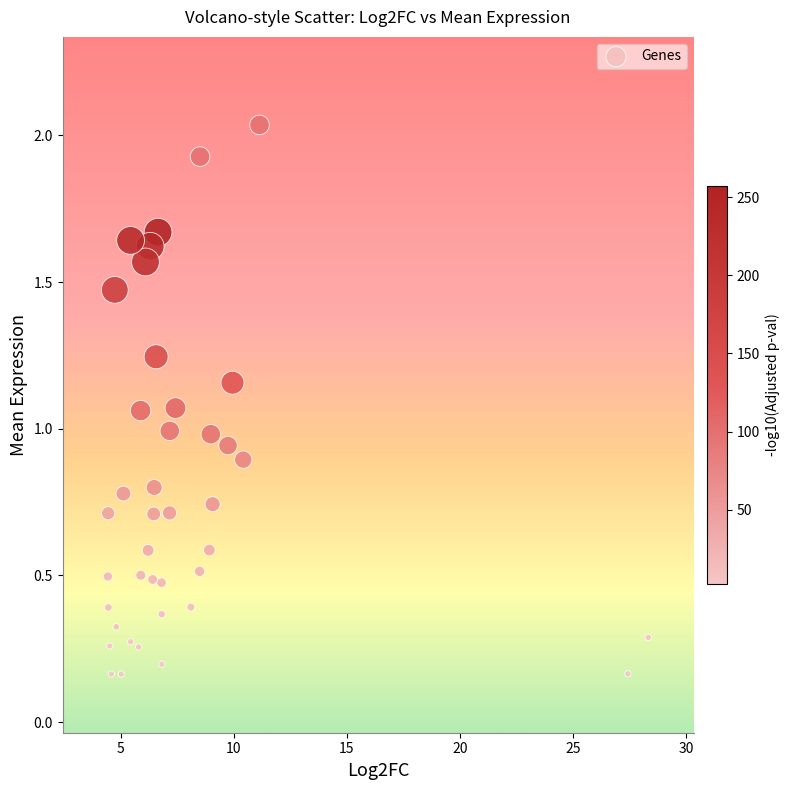

What is the range of X values (max minus min)?

23.9